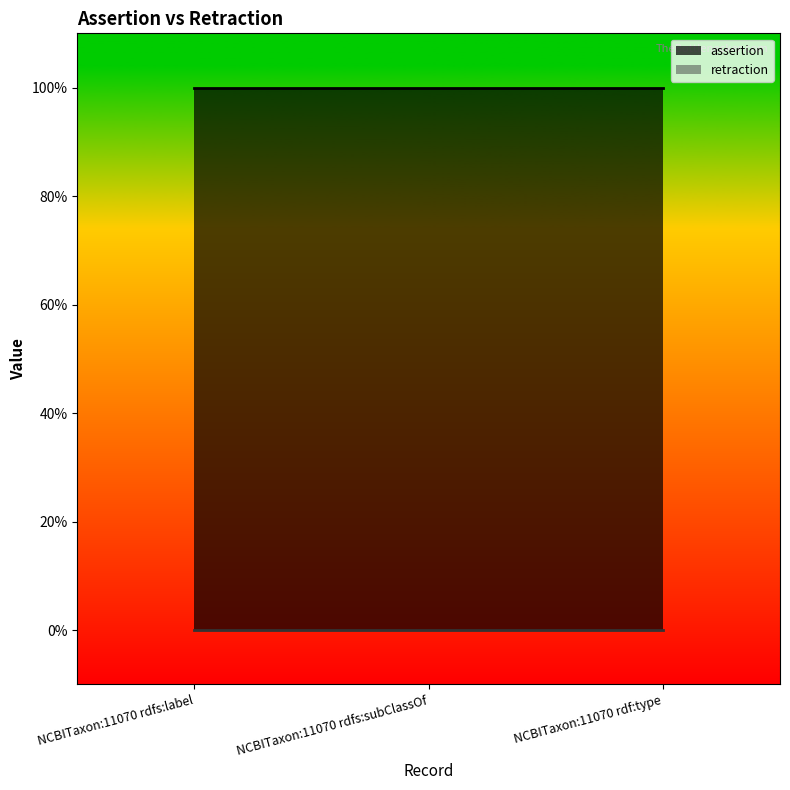

What is the label of the 2nd point from the left?

NCBITaxon:11070 rdfs:subClassOf